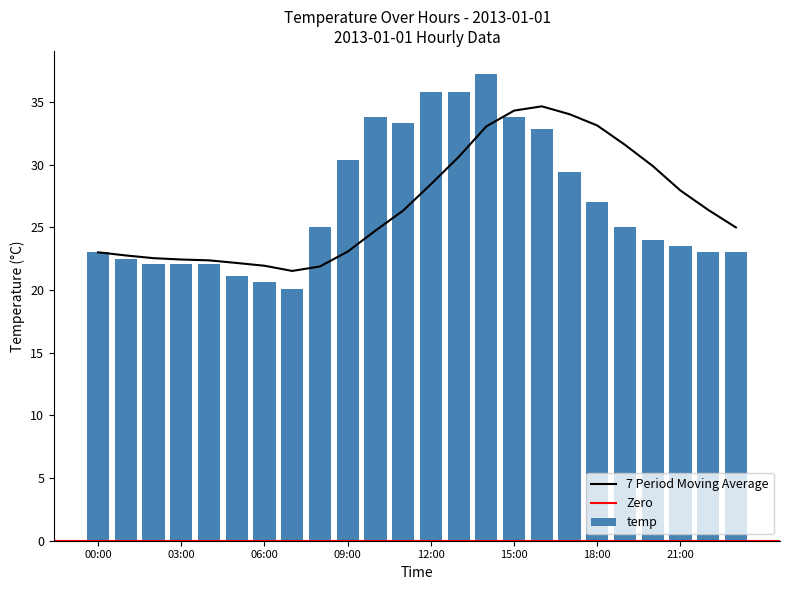

What is the value of the 7th bar from the left?

20.6